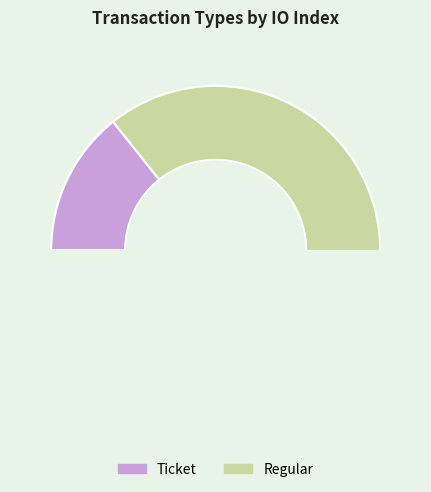

Does Regular account for over 50% of the chart?

Yes